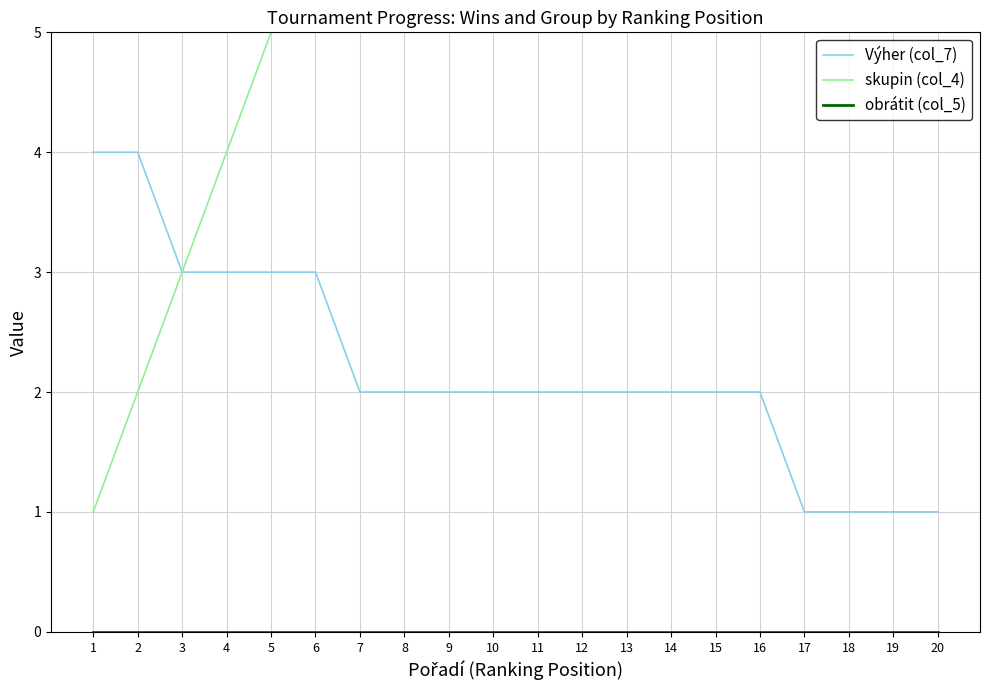

The value of Výher (col_7) at 3 is 3. True or false?

True